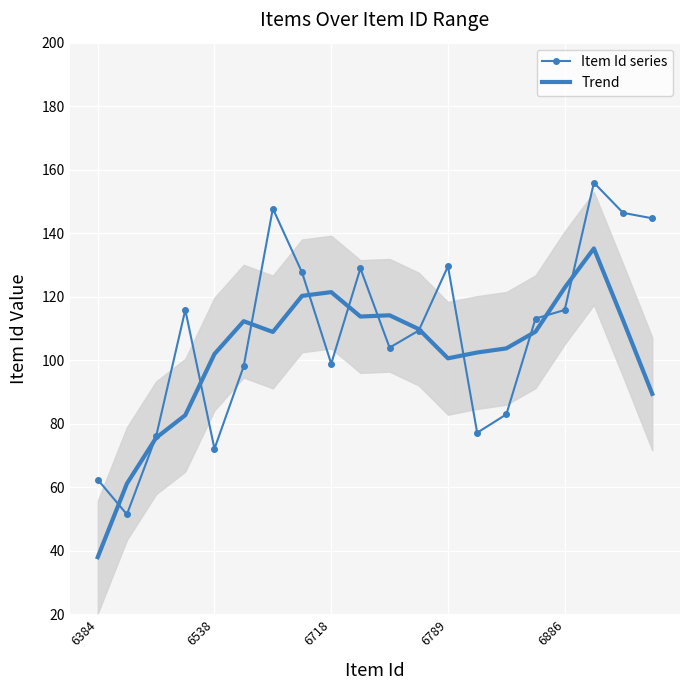

What is the maximum value for Item Id series?

155.9